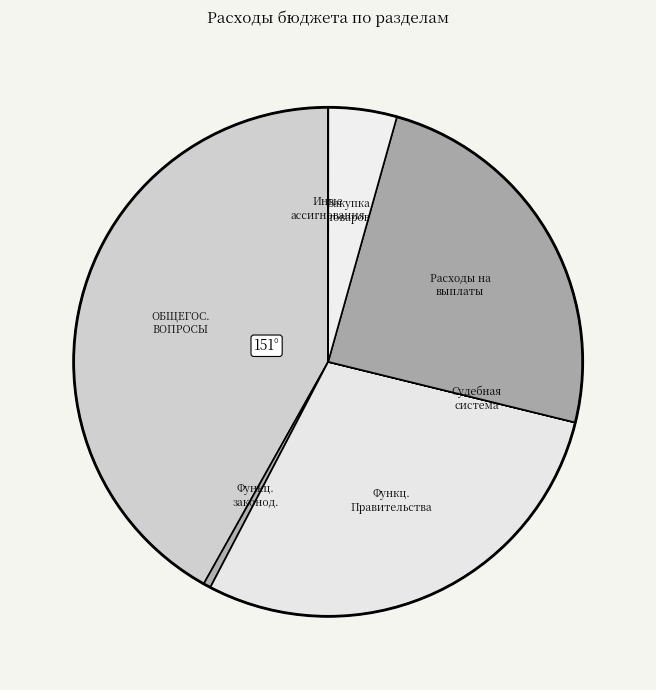

How many slices are in this pie chart?

7